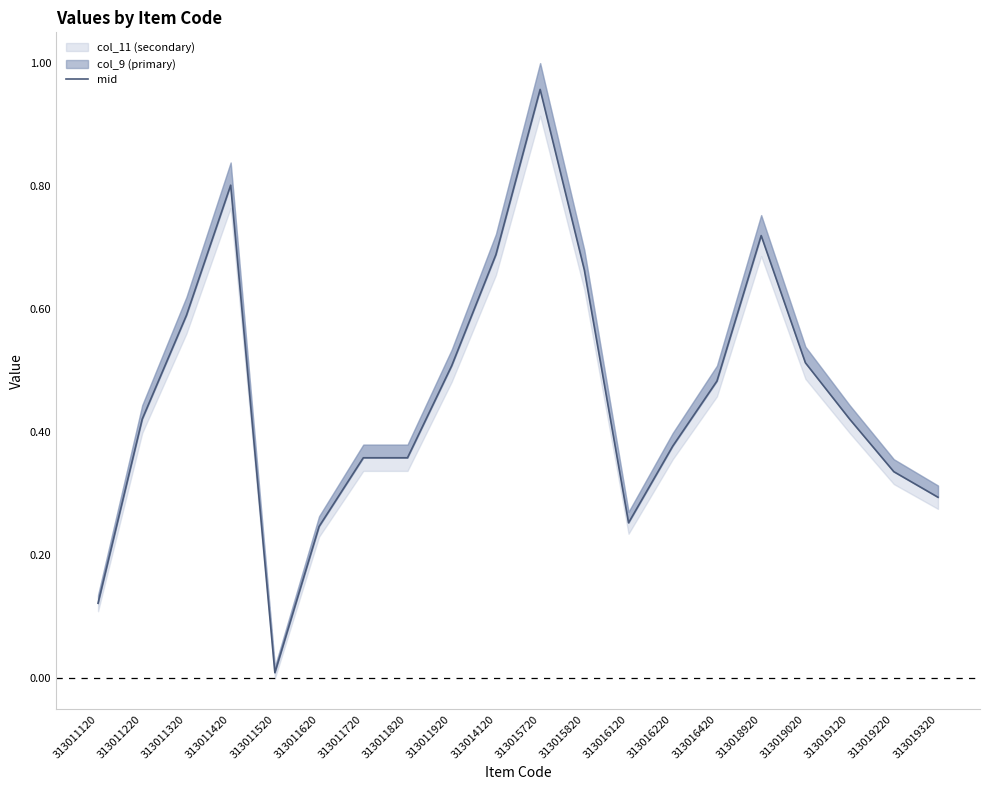

True or false: there are more than 2 points higher than both neighbors.

True